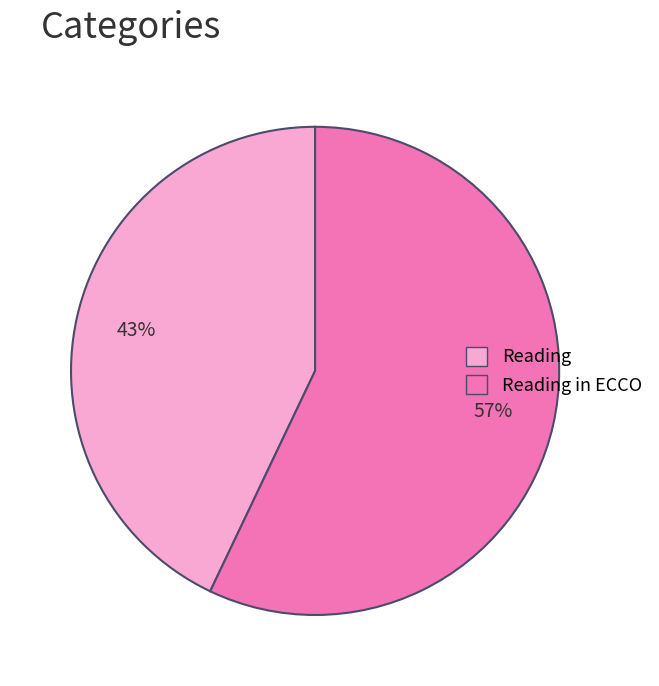

To the nearest percent, what is the difference between the largest and smallest slice percentages?

14%